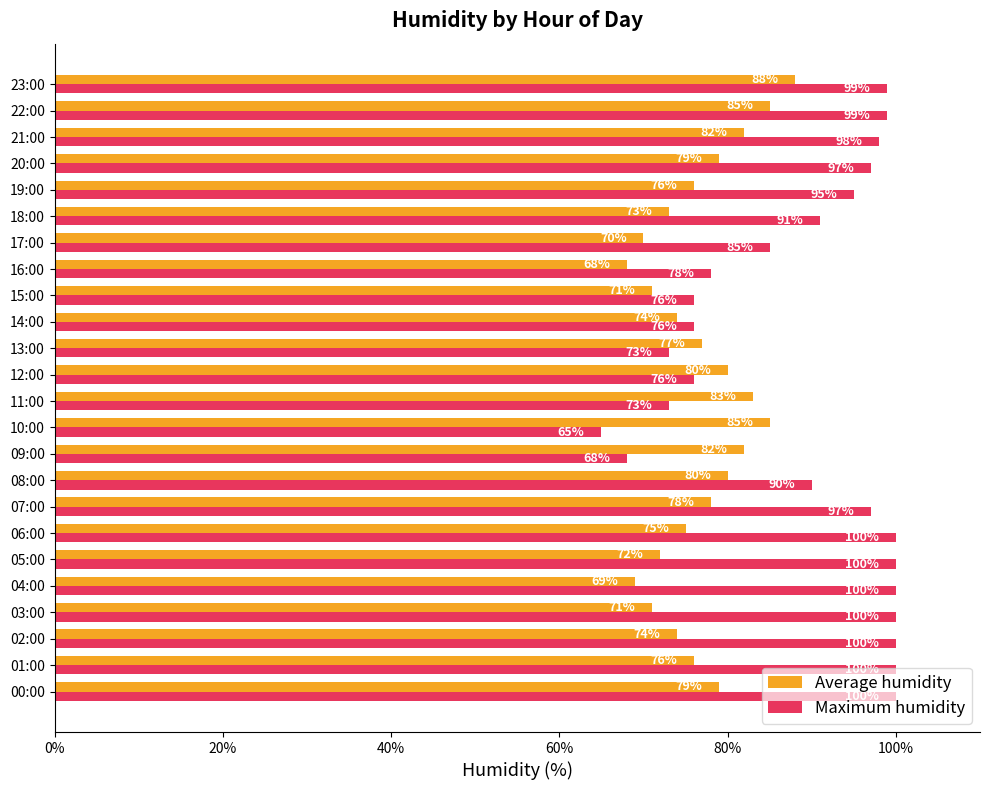

What is the lowest value of the Maximum humidity series?

65